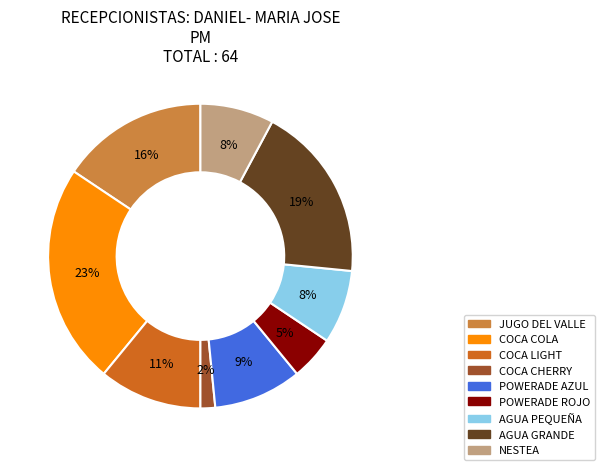

Which has a higher value, COCA CHERRY or NESTEA?

NESTEA